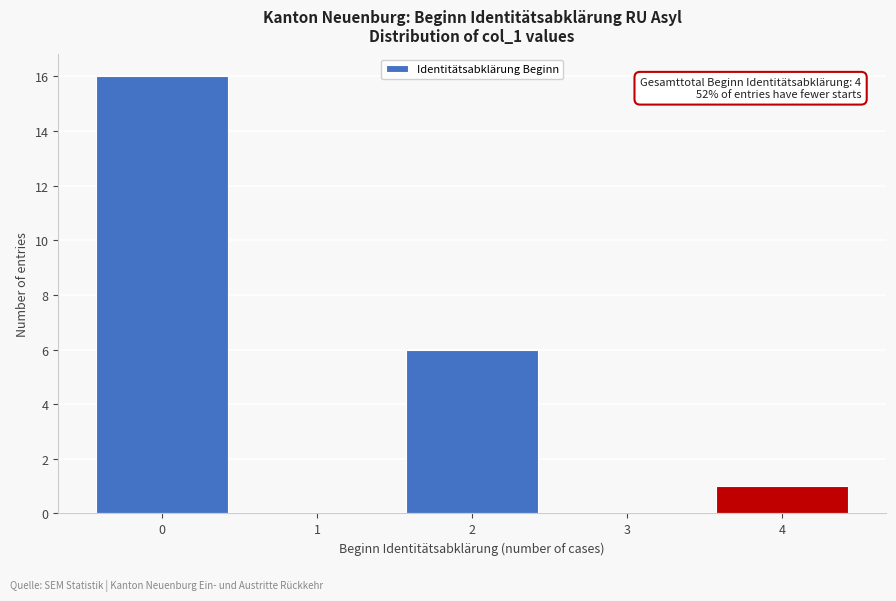

Reading left to right, extract all data points from this chart.

0=16	1=0	2=6	3=0	4=1